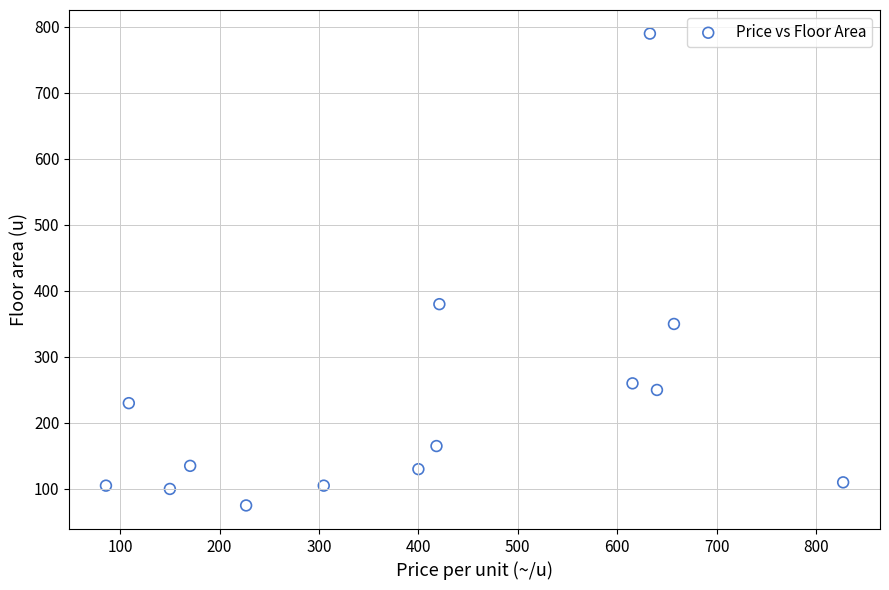

What Y value in the scatter plot is closest to 432?

380